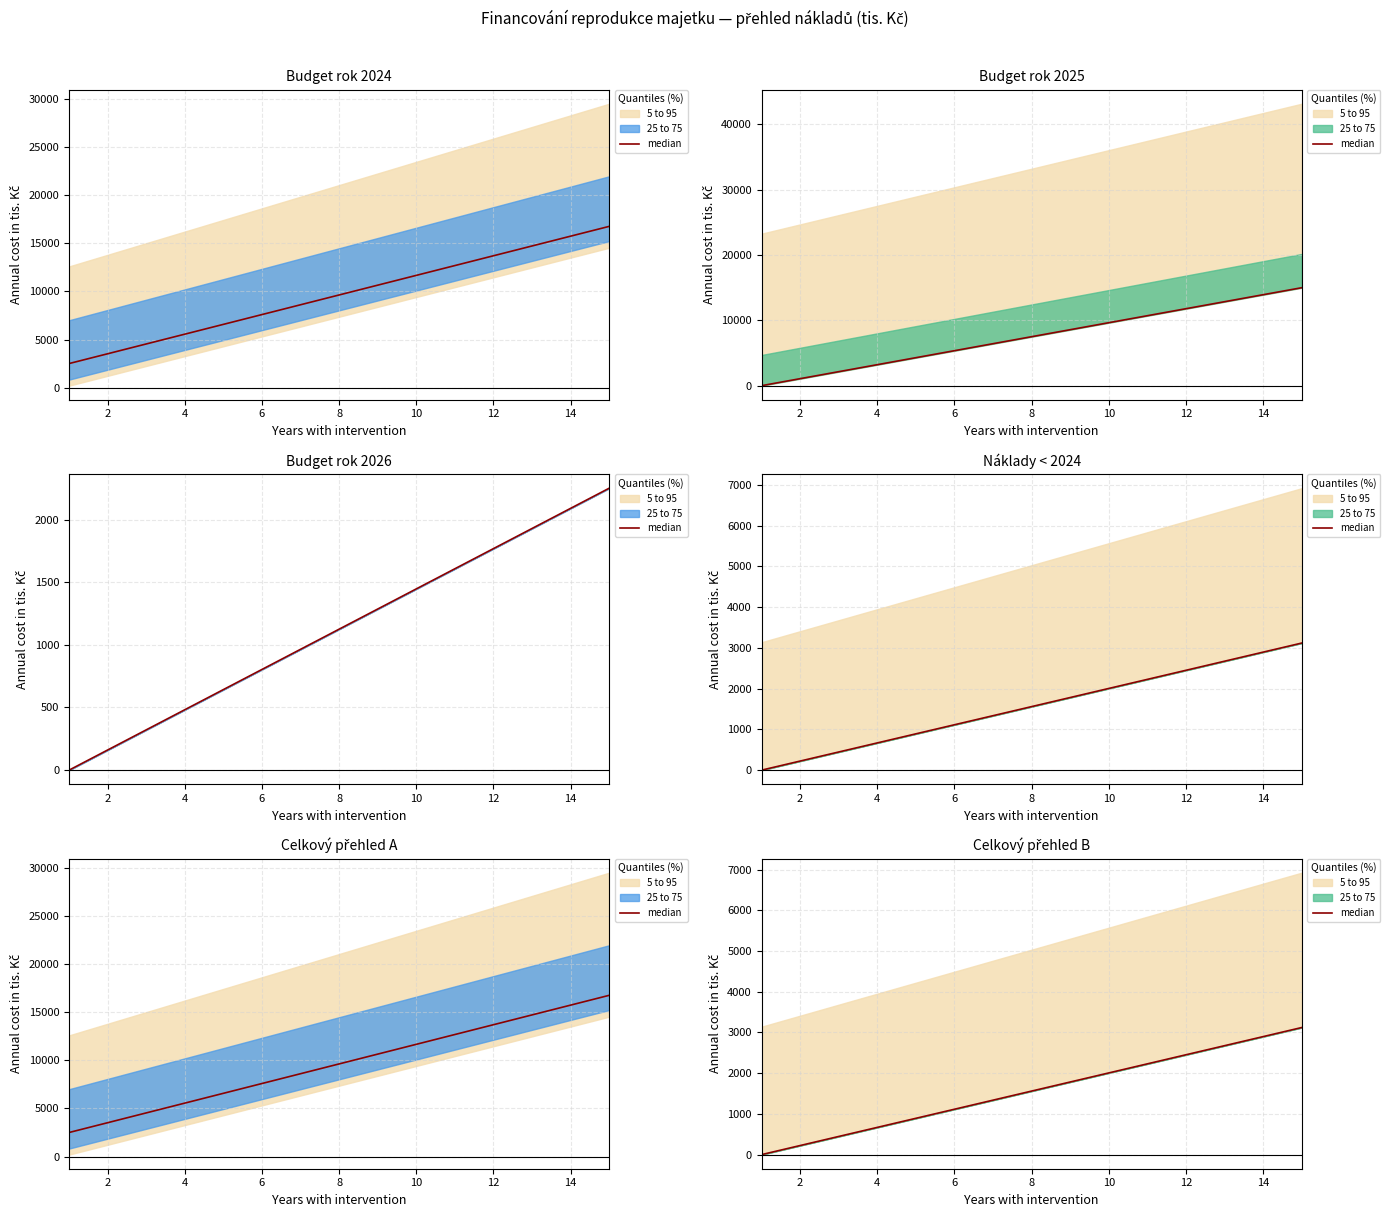

Which has a higher value, 11 or 4?

11